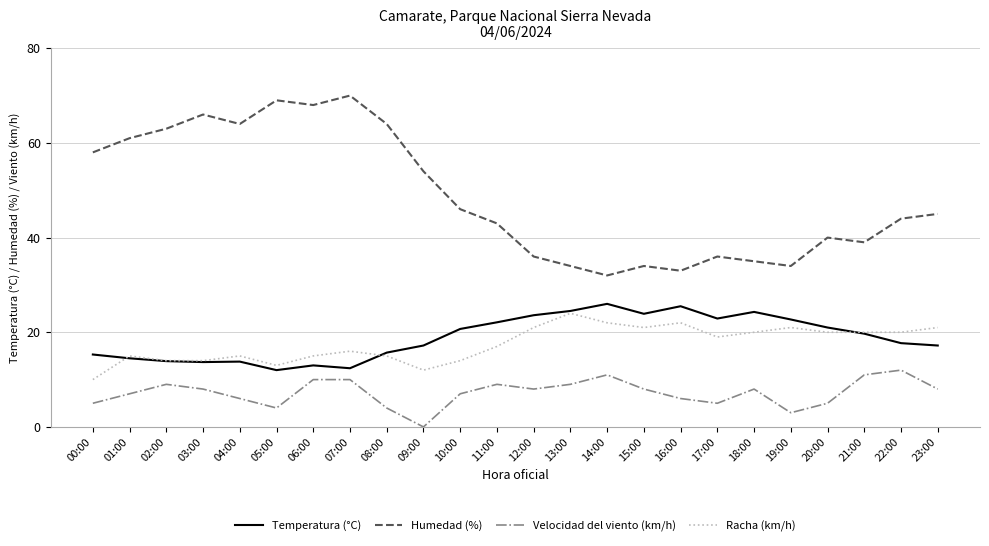

What is the total value across all series at 03:00?

101.7